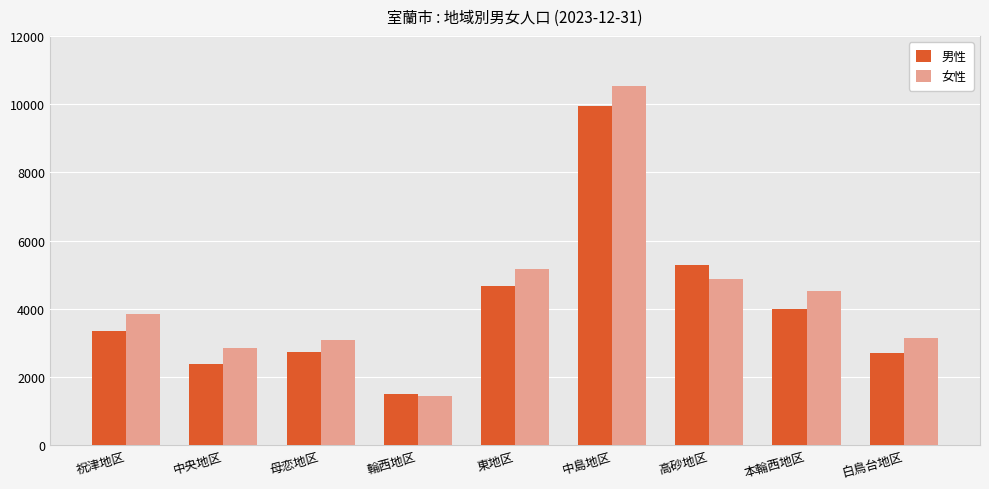

What is the difference between the highest and lowest values at 中島地区?

601